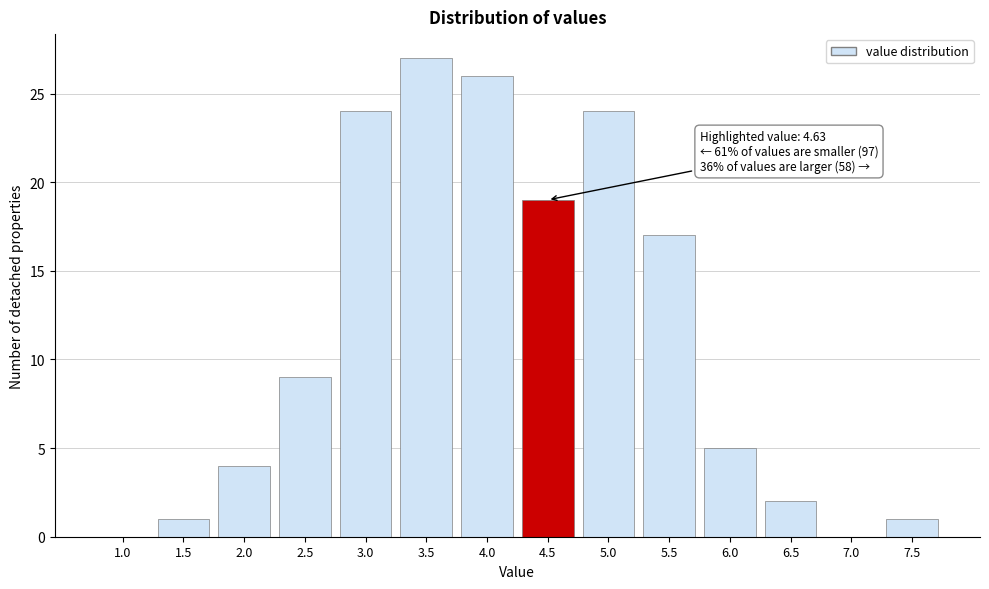

Reading left to right, transcribe all the data shown in this chart.

1.0=0	1.5=1	2.0=4	2.5=9	3.0=24	3.5=27	4.0=26	4.5=19	5.0=24	5.5=17	6.0=5	6.5=2	7.0=0	7.5=1